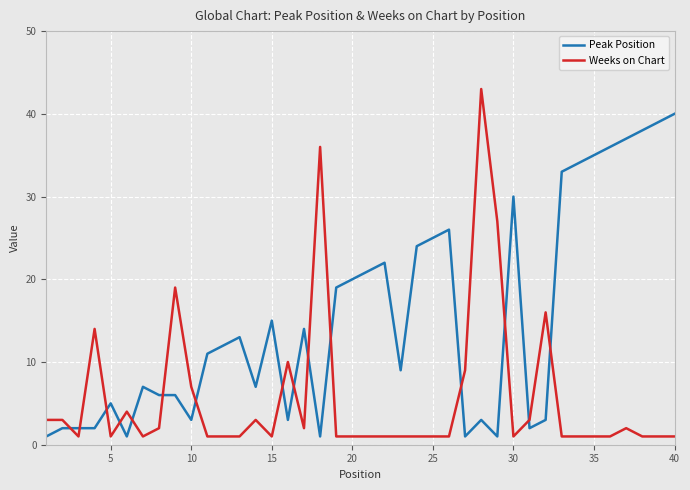

What is the difference between the maximum and minimum values in the Peak Position series?

39